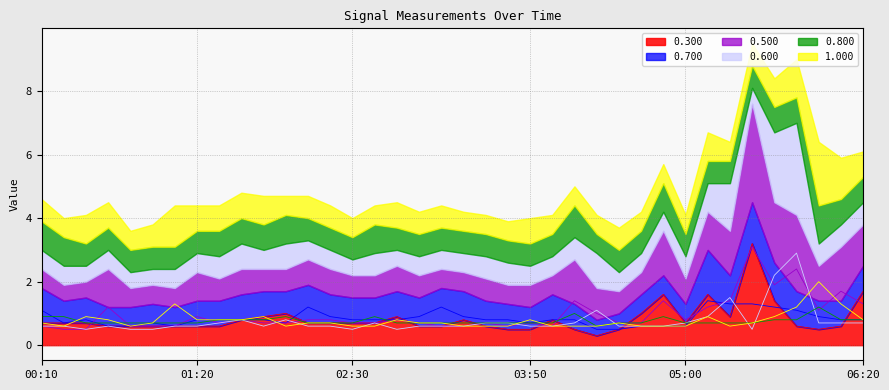

At which category does 0.500 reach its first local peak?

00:40